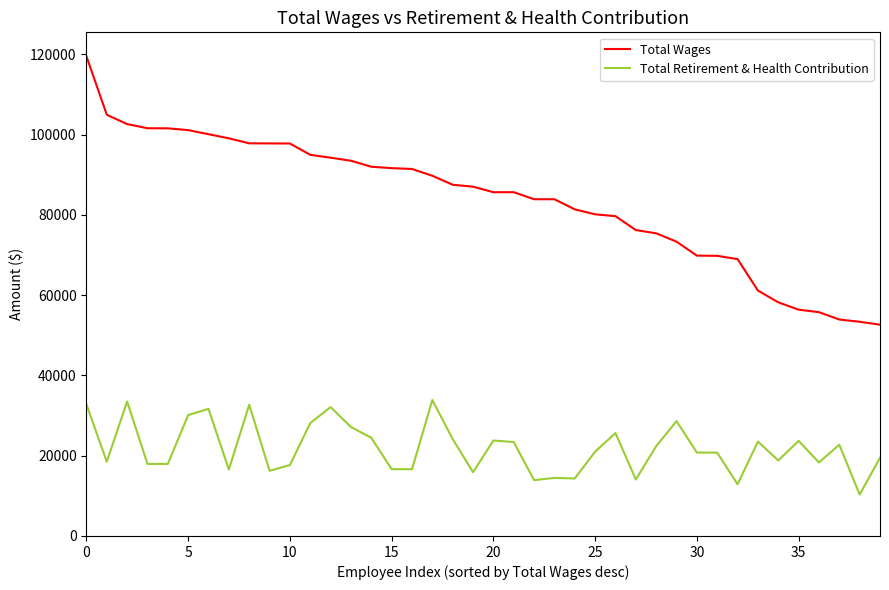

List the series in order of their overall mean, highest first.

Total Wages, Total Retirement & Health Contribution